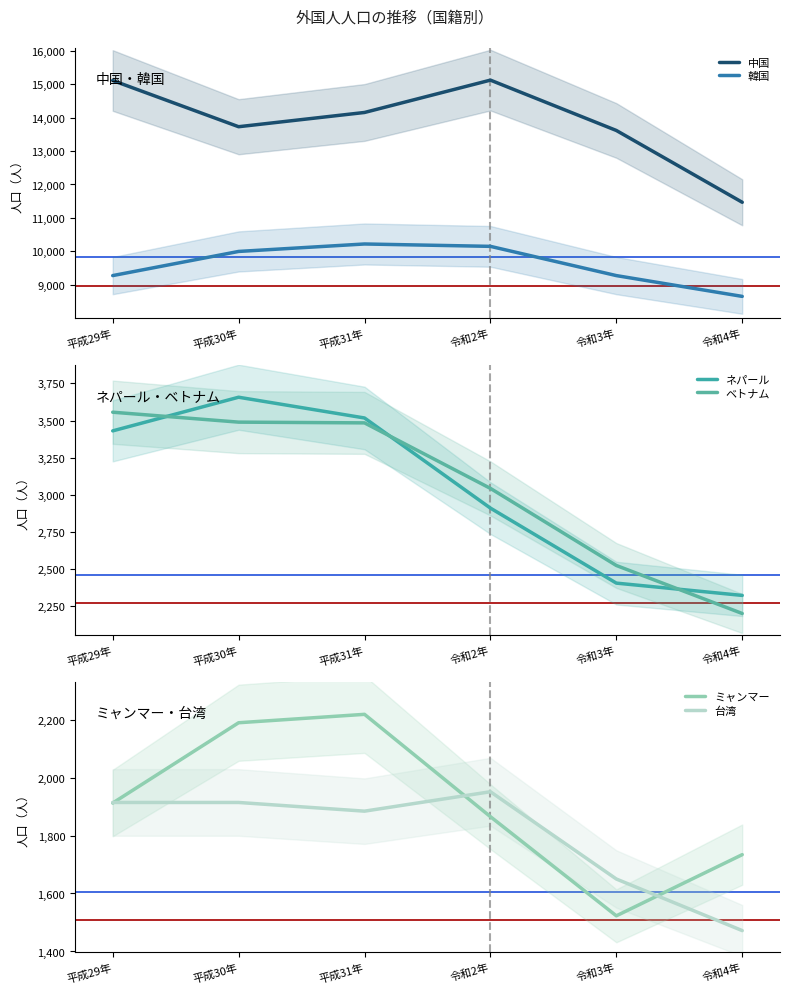

At which category is the sum across all series the highest?

平成31年